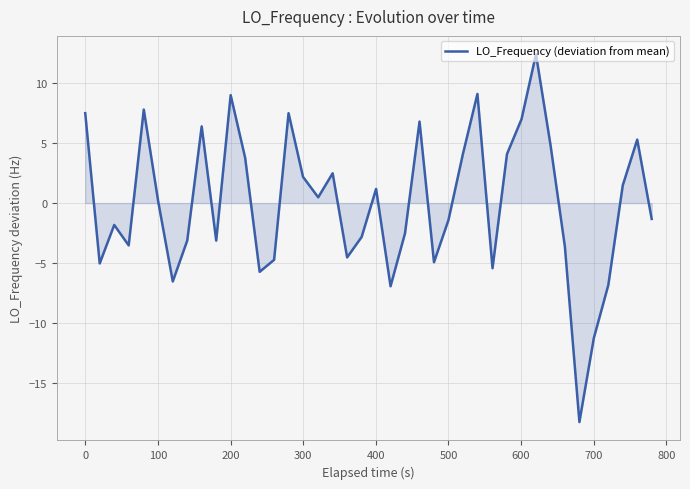

What is the smallest value displayed?

-18.2